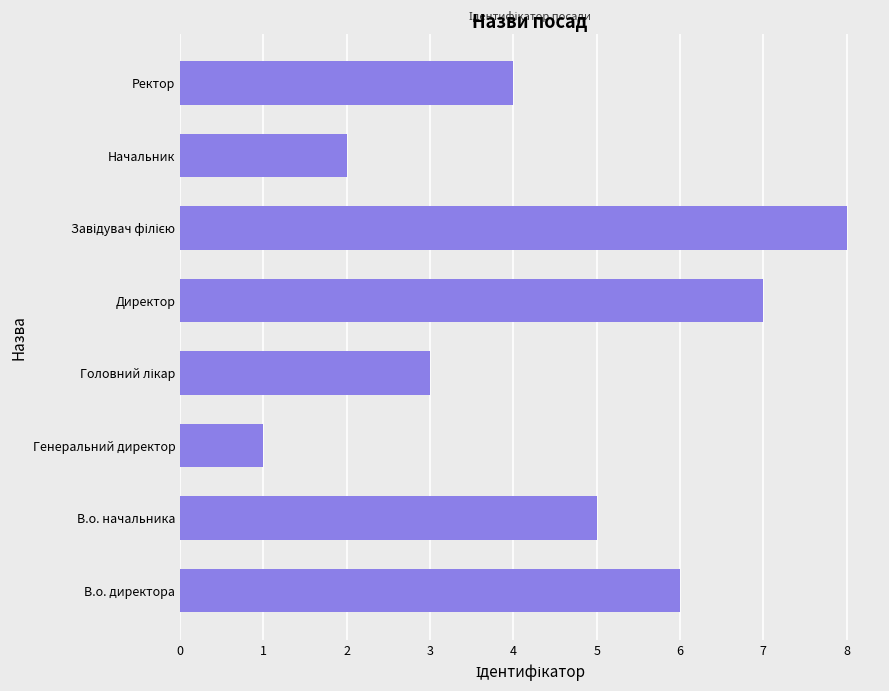

What is the difference between the second highest and second lowest values?

5